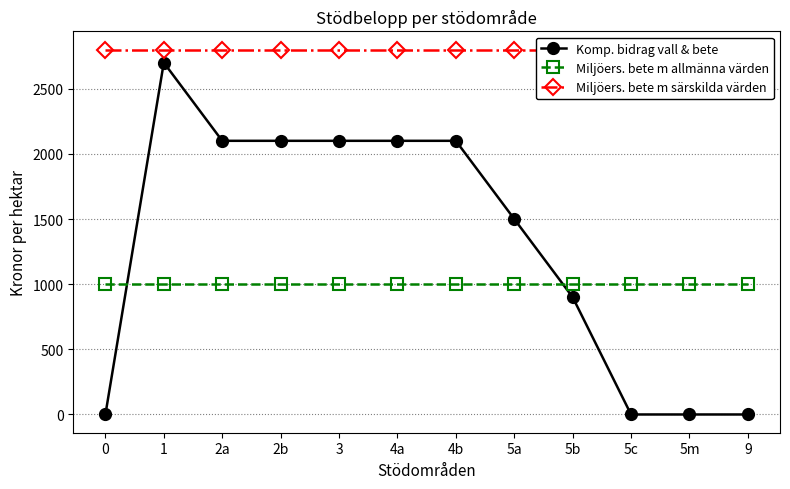

Rank the categories by Miljöers. bete m allmänna värden value from highest to lowest.

0, 1, 2a, 2b, 3, 4a, 4b, 5a, 5b, 5c, 5m, 9